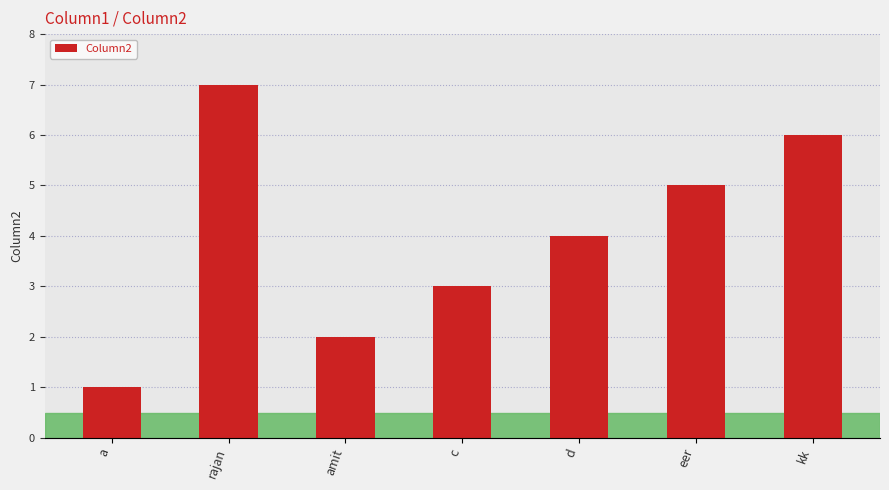

What is the change in value from a to amit?

+1